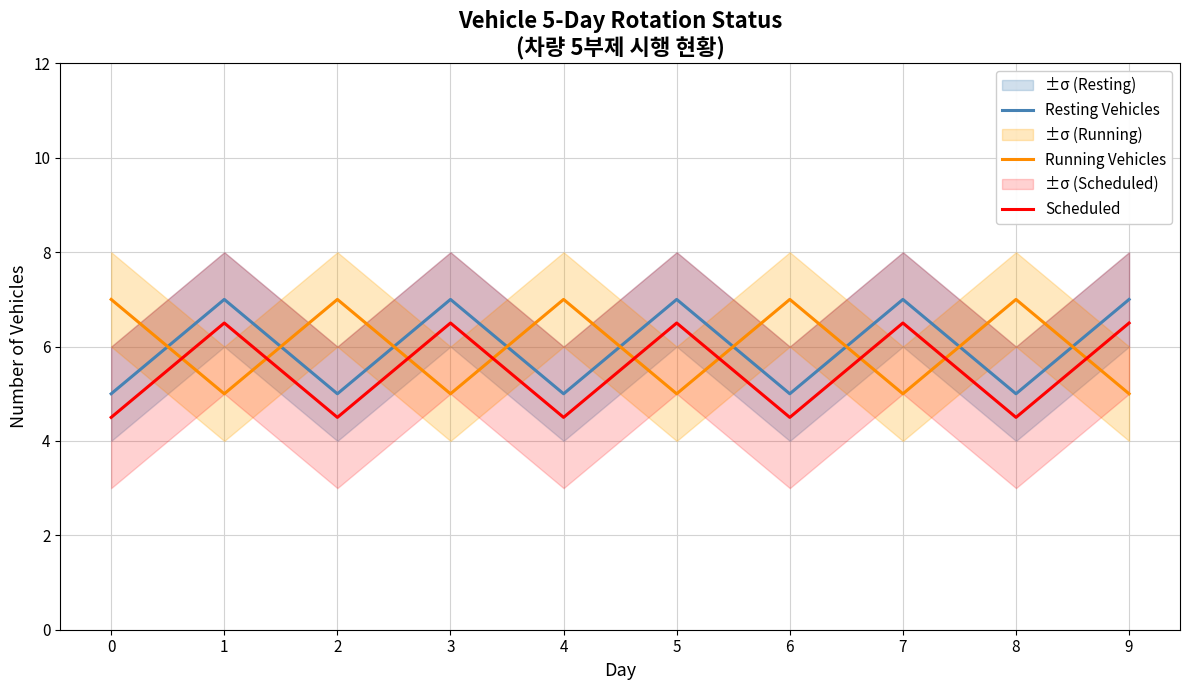

What is the maximum value shown in the chart?

7.0